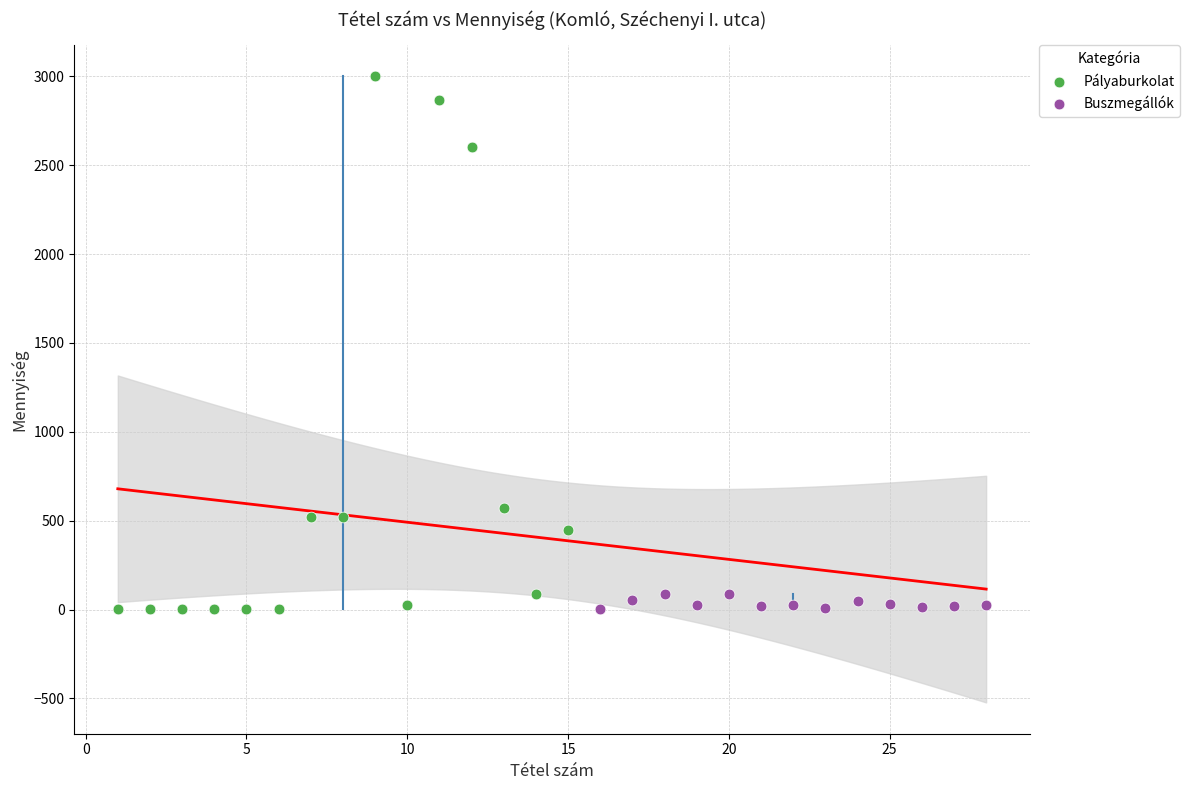

Which series has the largest Y range (max minus min)?

Pályaburkolat